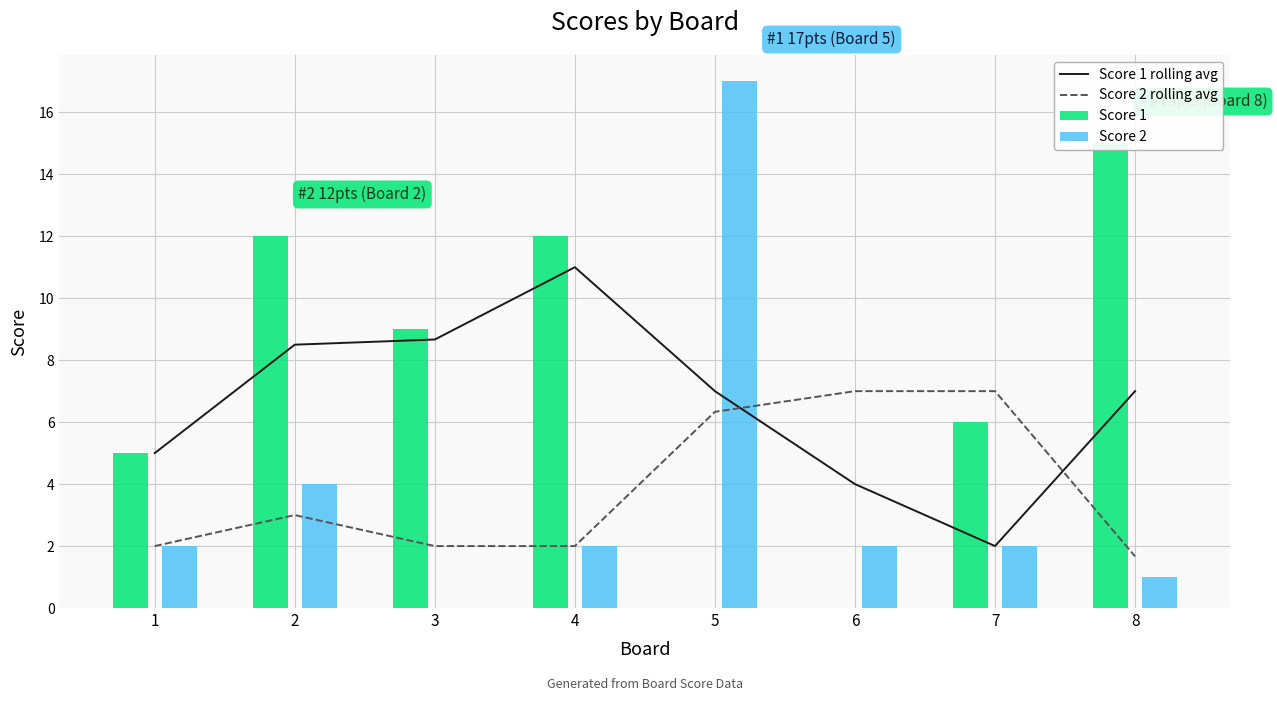

What is the value of the Score 2 bar at the 5th from the left?

17.0